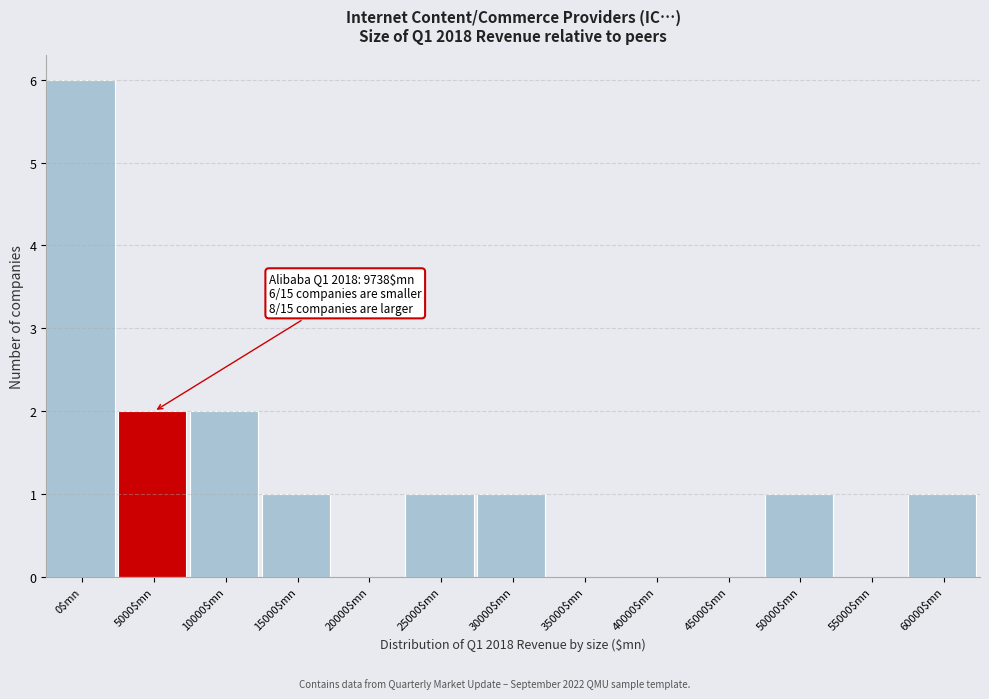

What is the sum of all values?

15